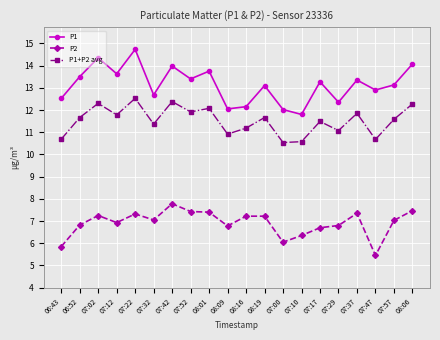

What is the label of the 9th point from the left?

08:01